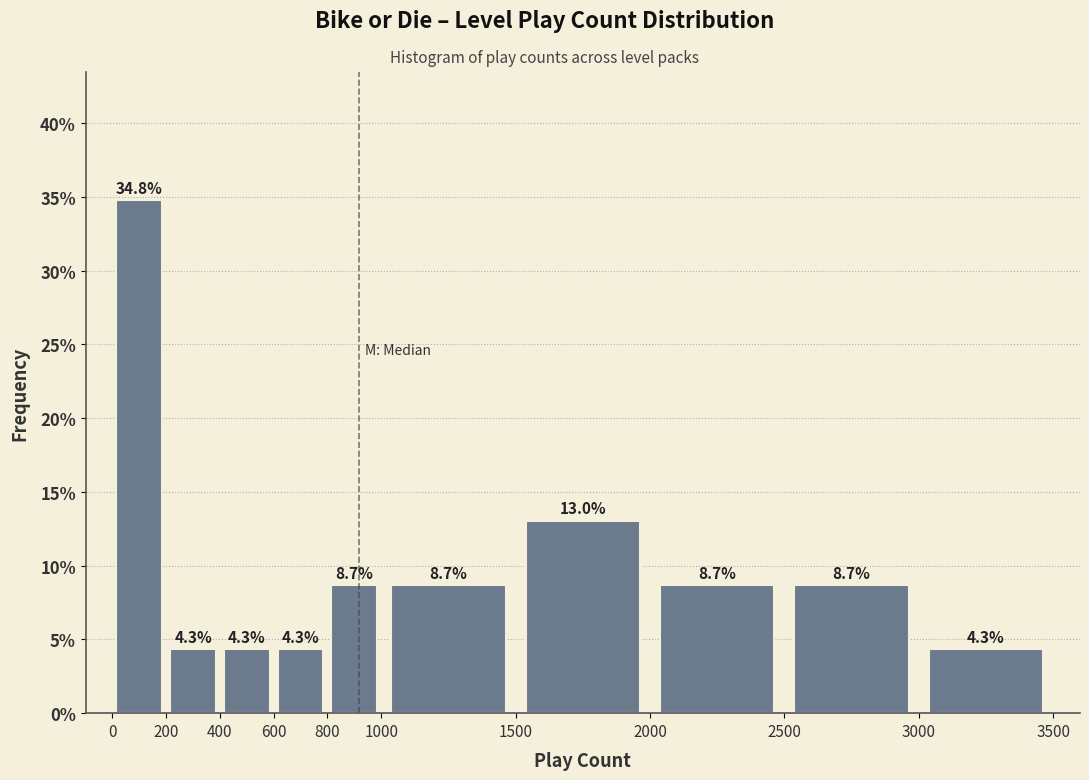

Reading left to right, list every bar in this chart as the range it spans on the x-axis followed by its height.

0 to 200: 34.8
200 to 400: 4.3
400 to 600: 4.3
600 to 800: 4.3
800 to 1000: 8.7
1000 to 1500: 8.7
1500 to 2000: 13.0
2000 to 2500: 8.7
2500 to 3000: 8.7
3000 to 3500: 4.3